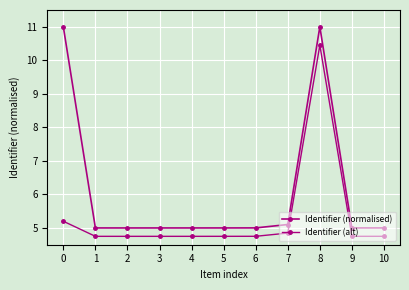

Reading left to right, transcribe all the data shown in this chart.

Identifier (normalised): 0=11.0	1=5.0	2=5.0	3=5.0	4=5.0	5=5.0	6=5.0	7=5.1	8=11.0	9=5.0	10=5.0
Identifier (alt): 0=5.2	1=4.8	2=4.8	3=4.8	4=4.8	5=4.8	6=4.8	7=4.8	8=10.4	9=4.8	10=4.8